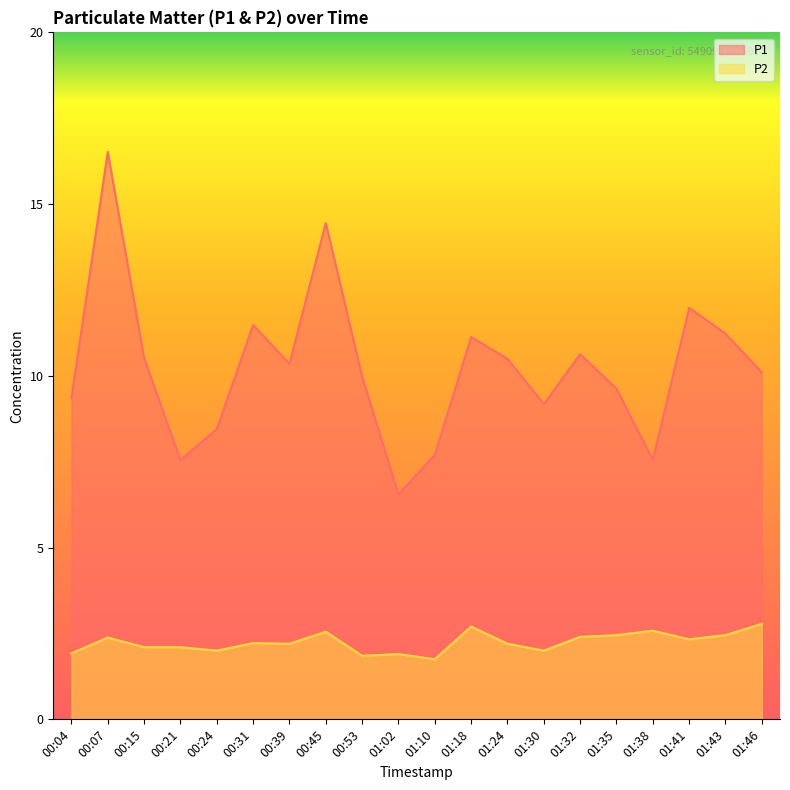

Which has a higher value, 00:45 or 01:41?

00:45